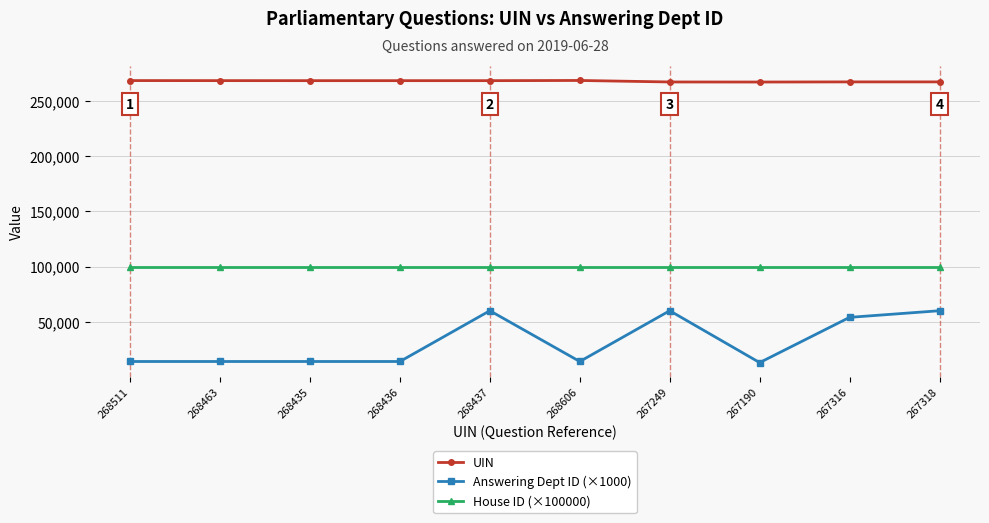

What is the approximate value of Answering Dept ID (×1000) at 267190?

13000